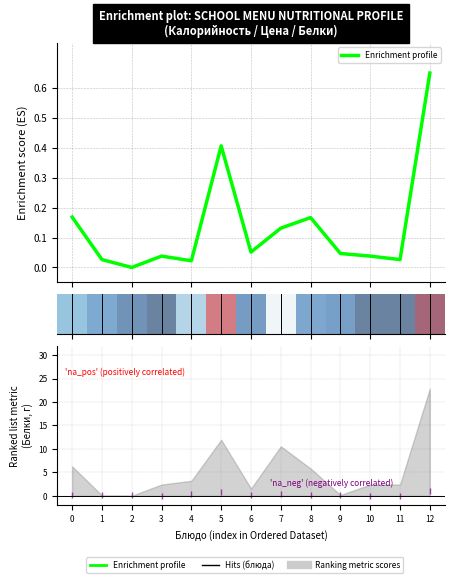

Where is Enrichment profile nearest to the value 0?

2